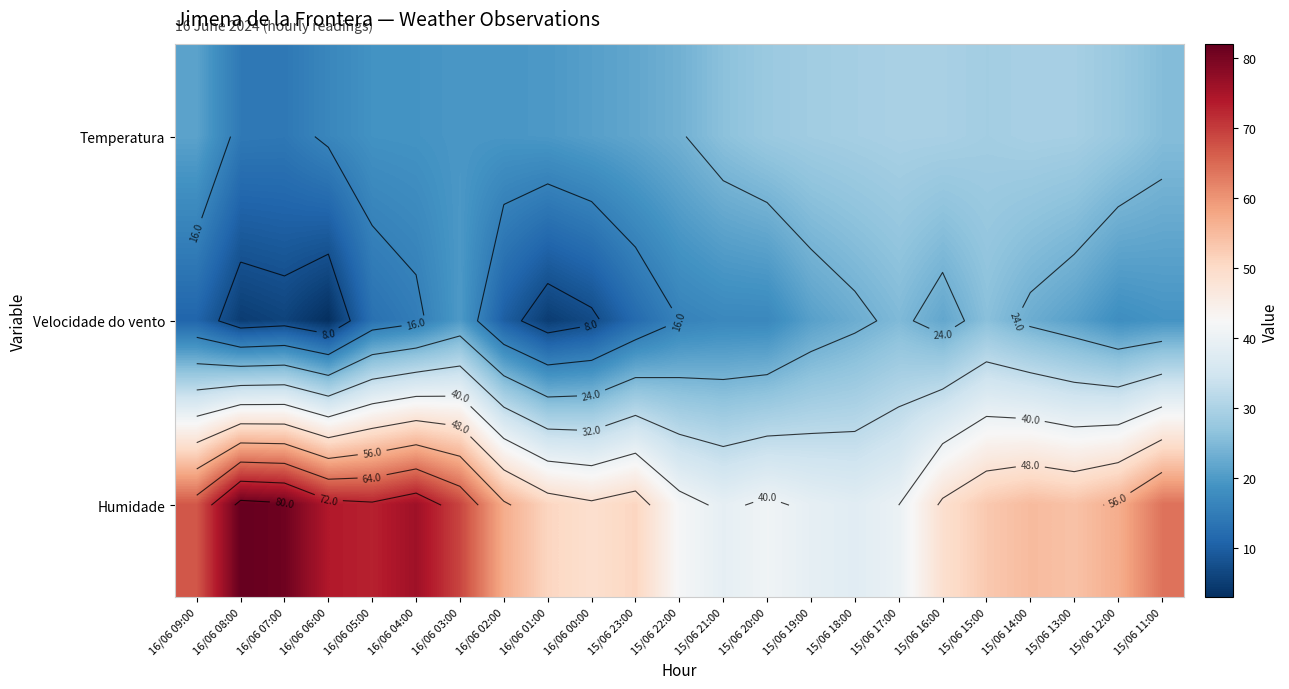

What is the total value across all series at 15/06 19:00?

88.7